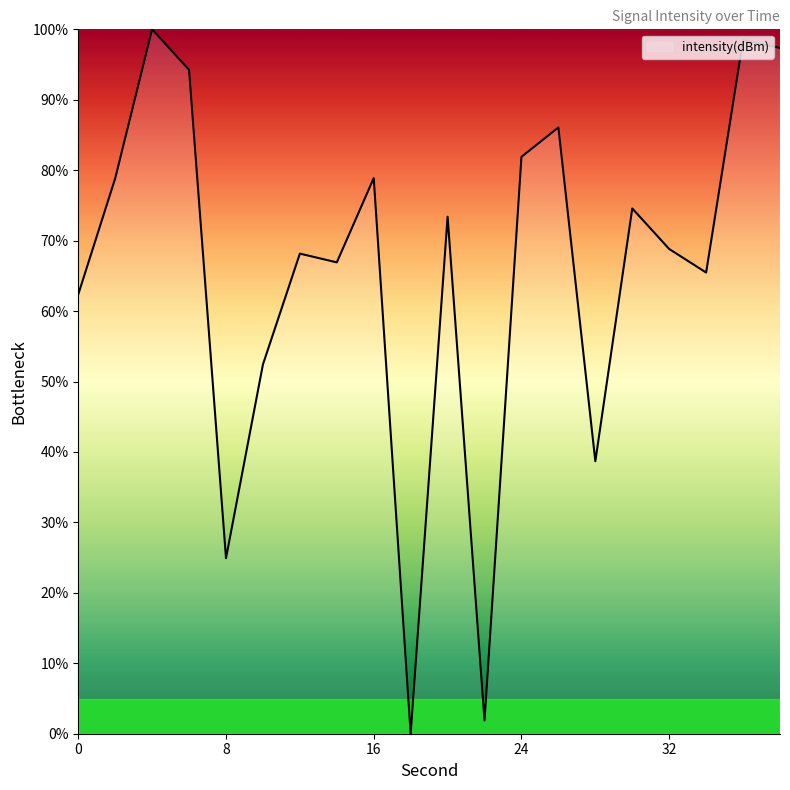

How many series are shown in this chart?

1